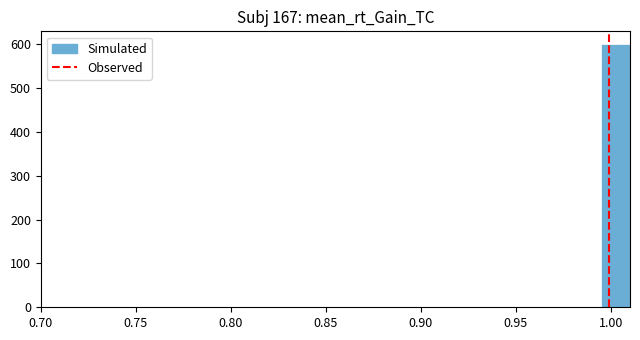

Around what value on the x-axis is the tallest bar? Give the approximate position of its centre, as read against the axis.

1.000